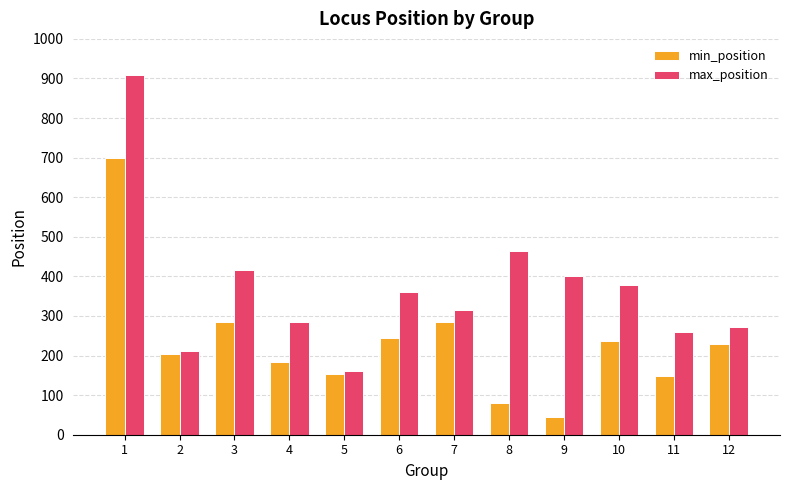

Where is max_position nearest to the value 536?

8